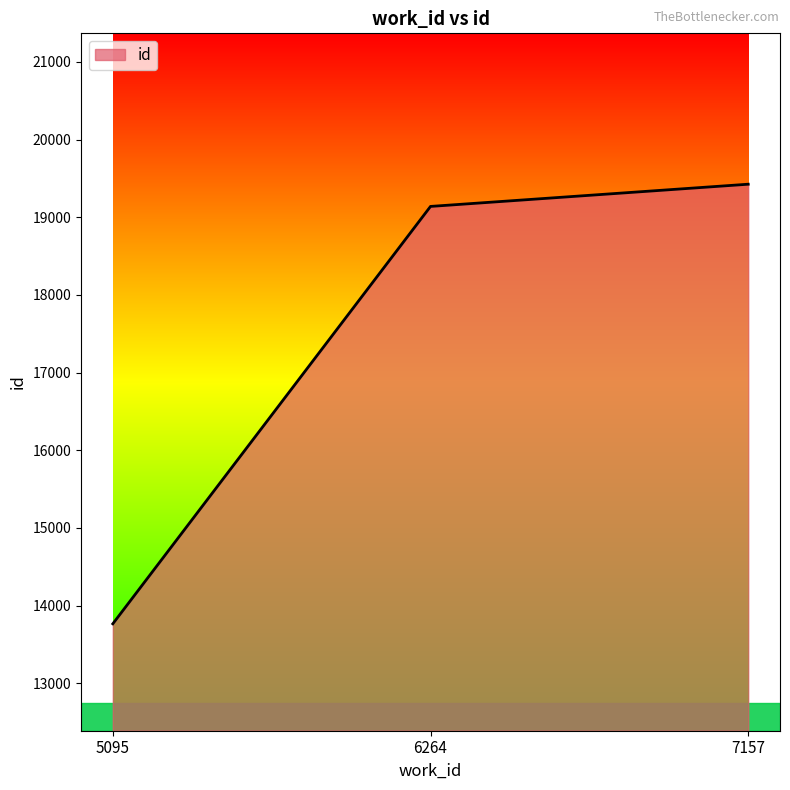

The value at 6264 is 11197. True or false?

False